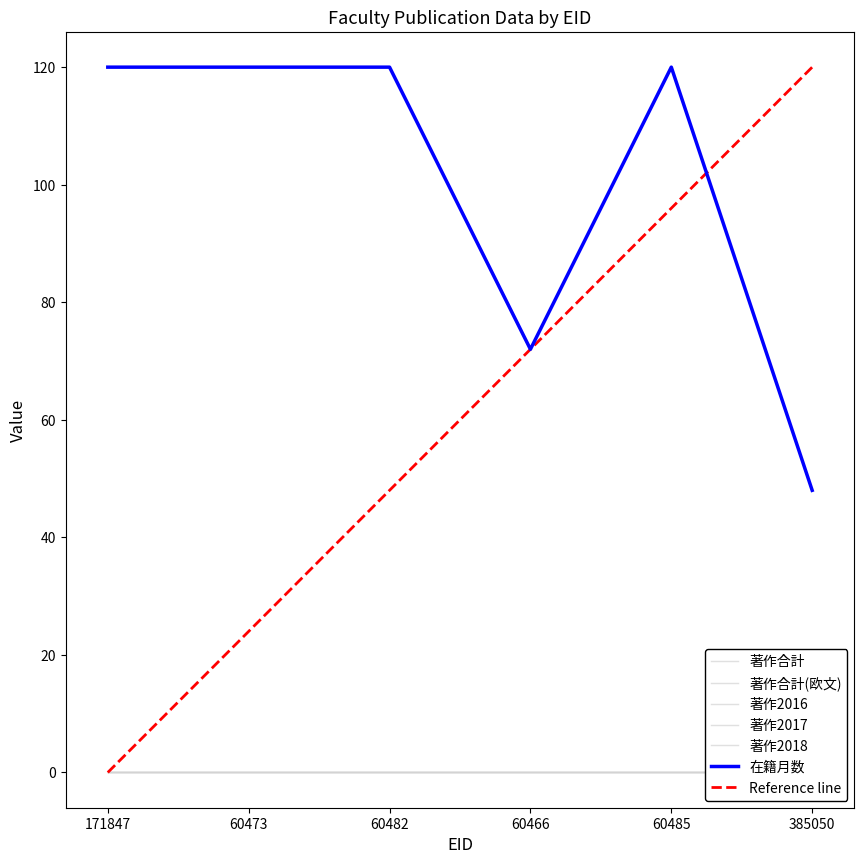

Where is 在籍月数 nearest to the value 84?

60466